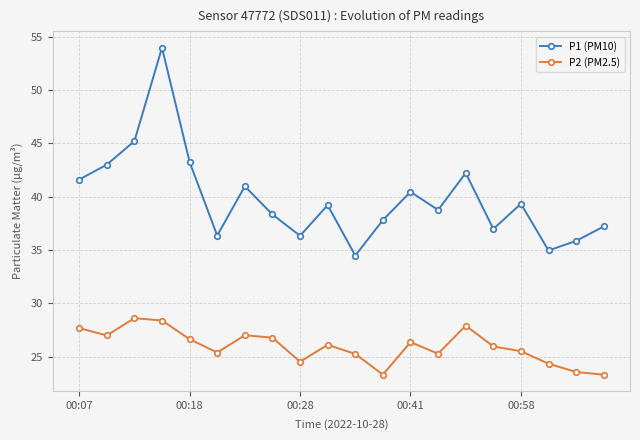

How many interior local peaks does the P1 (PM10) series have?

6